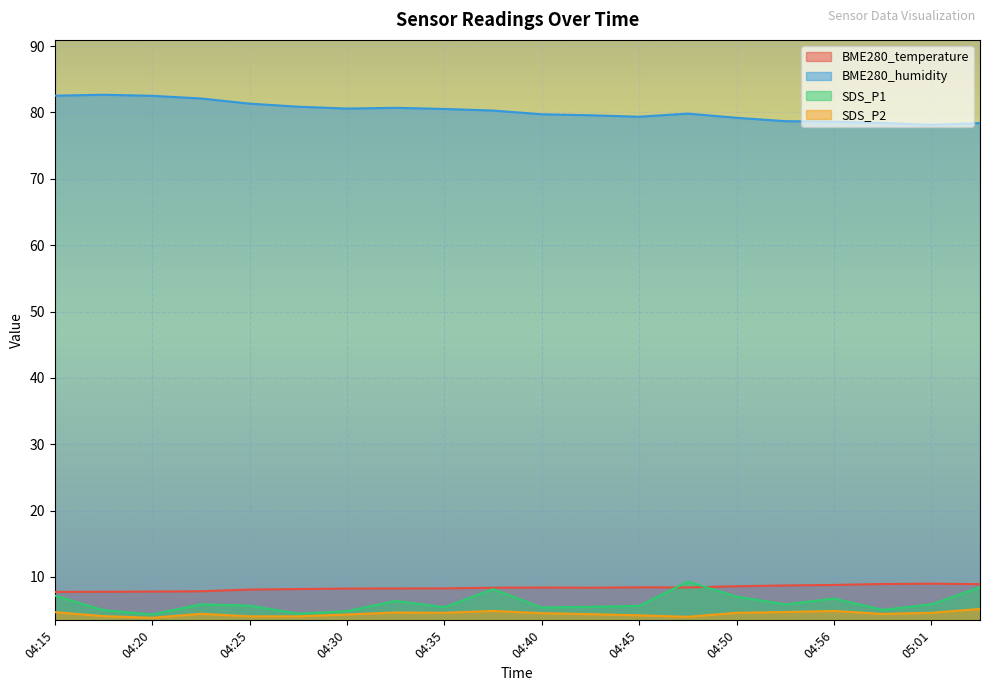

What is the difference between the BME280_humidity values at 04:25 and 04:59?

2.9